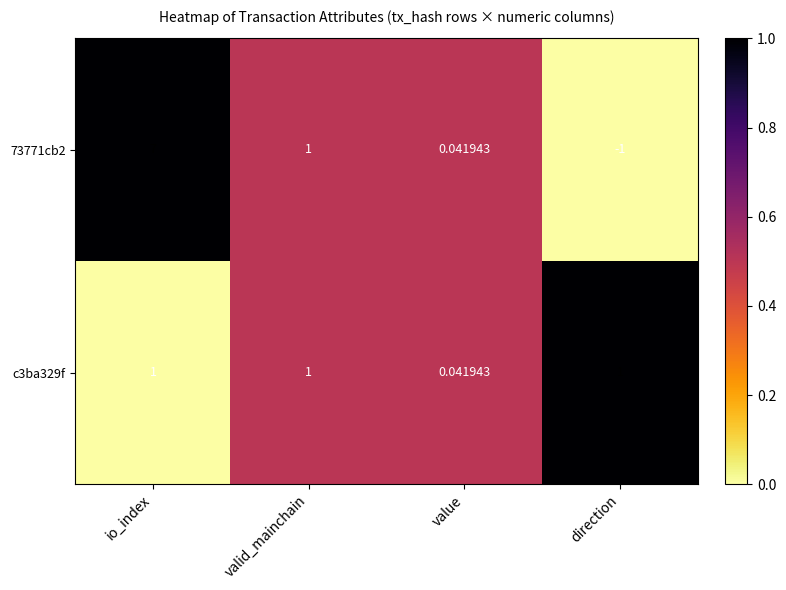

At which category is the sum across all series the highest?

io_index